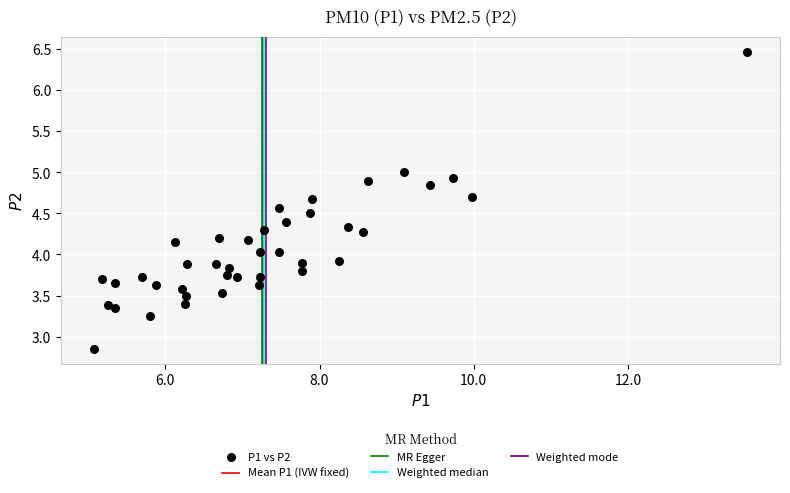

What is the range of X values (max minus min)?

8.5